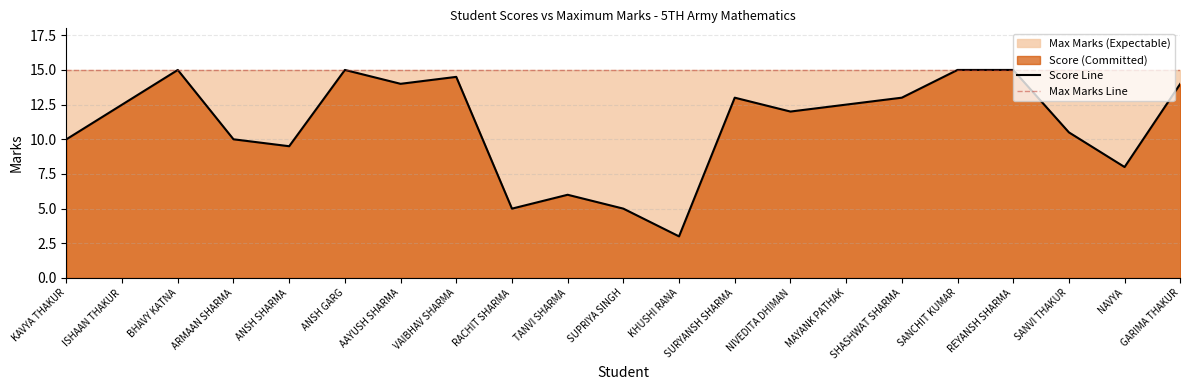

Where is Score Line nearest to the value 9?

ANSH SHARMA